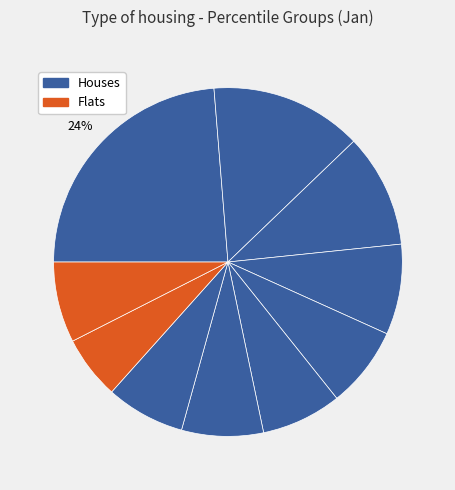

How many slices are in this pie chart?

10